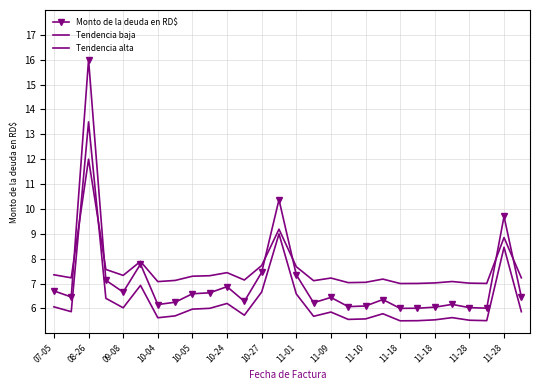

How many interior local peaks does the Tendencia alta series have?

8